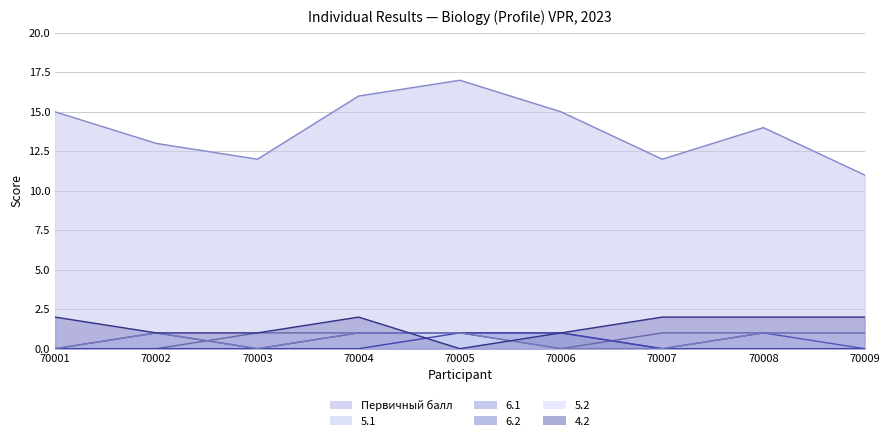

Reading left to right, what are all the values shown in this chart?

Первичный балл: 15	13	12	16	17	15	12	14	11
5.1: 0	0	1	1	1	0	1	1	1
6.1: 0	1	0	1	1	1	0	1	0
6.2: 0	0	0	0	1	1	0	0	0
5.2: 0	1	0	1	1	0	0	1	1
4.2: 2	1	1	2	0	1	2	2	2